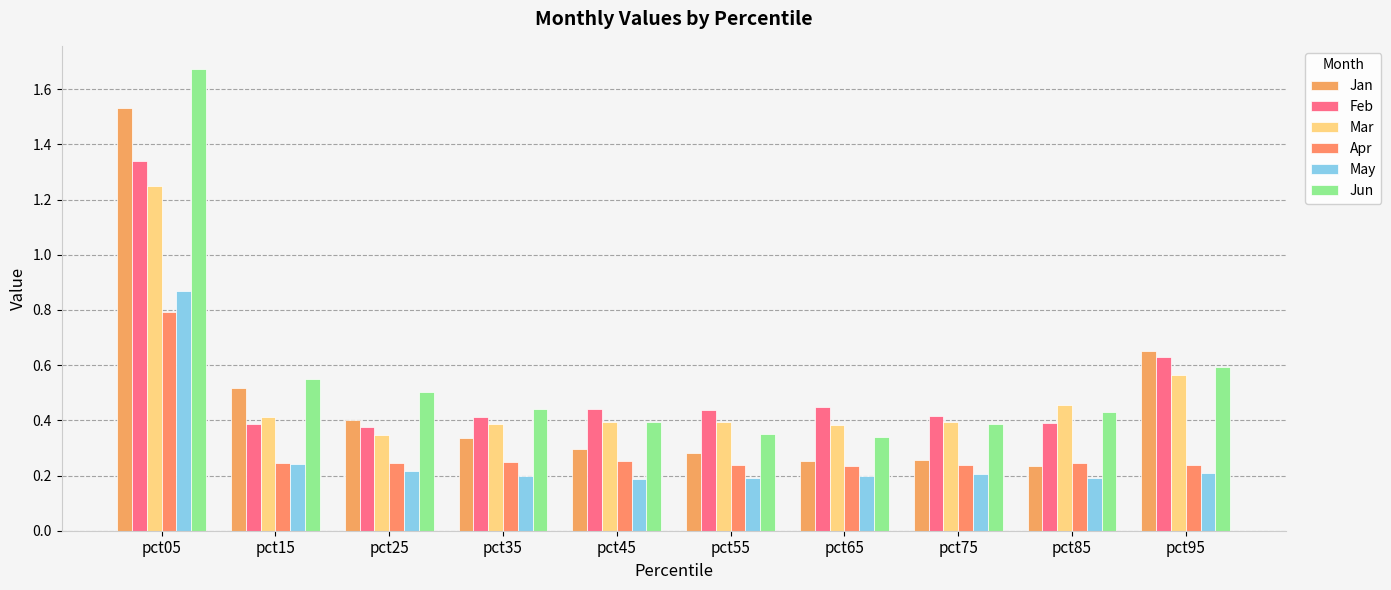

Which series has the largest total across all categories?

Jun